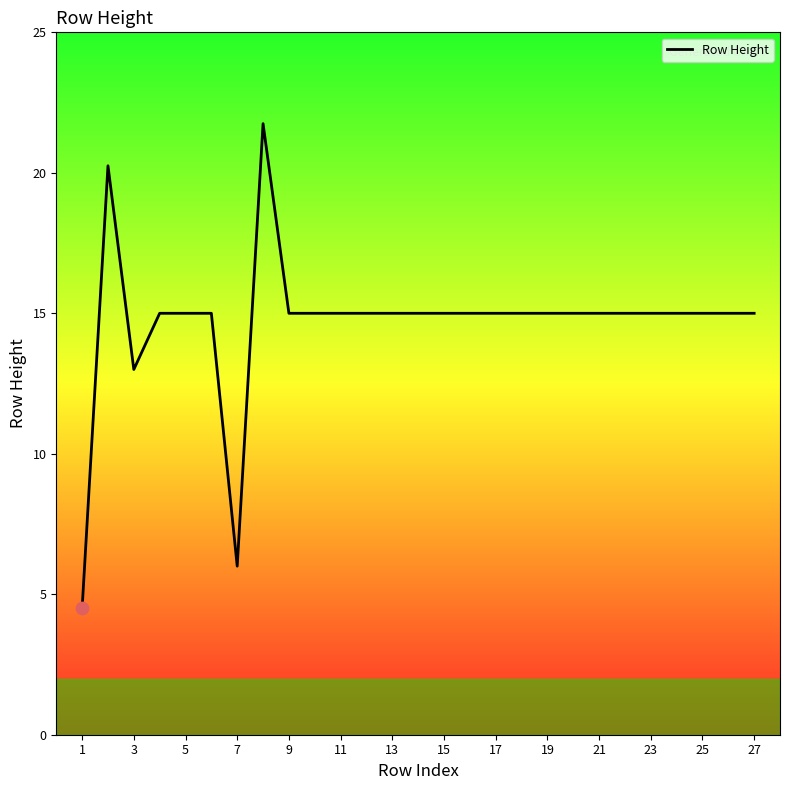

What is the greatest value displayed?

21.8